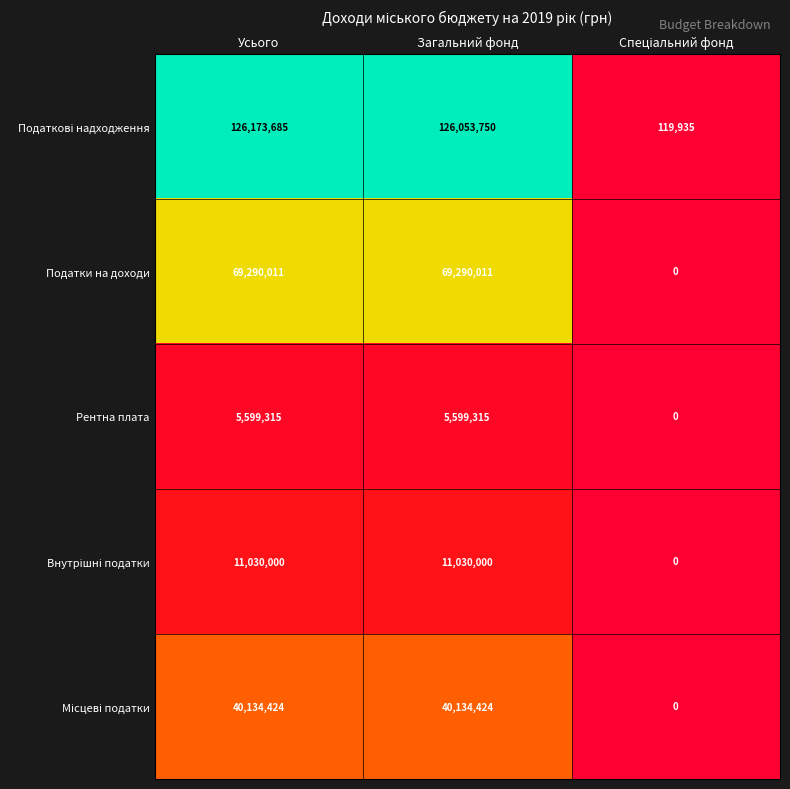

At which category is the sum across all series the highest?

Усього